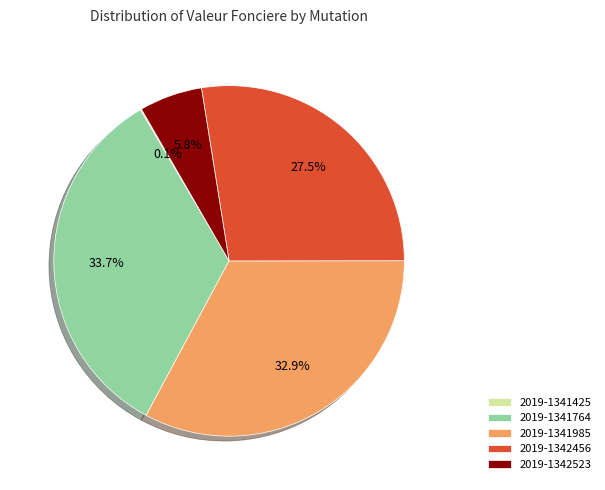

Does any single category account for the majority?

No